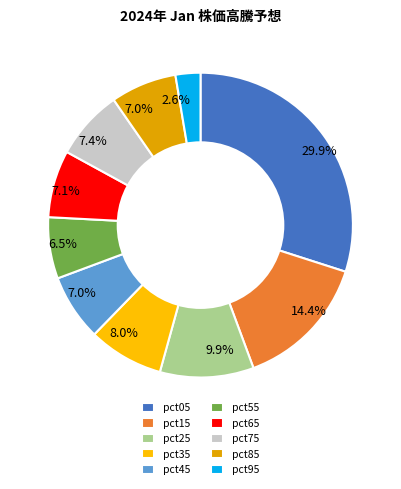

Is pct45 the majority of the pie?

No